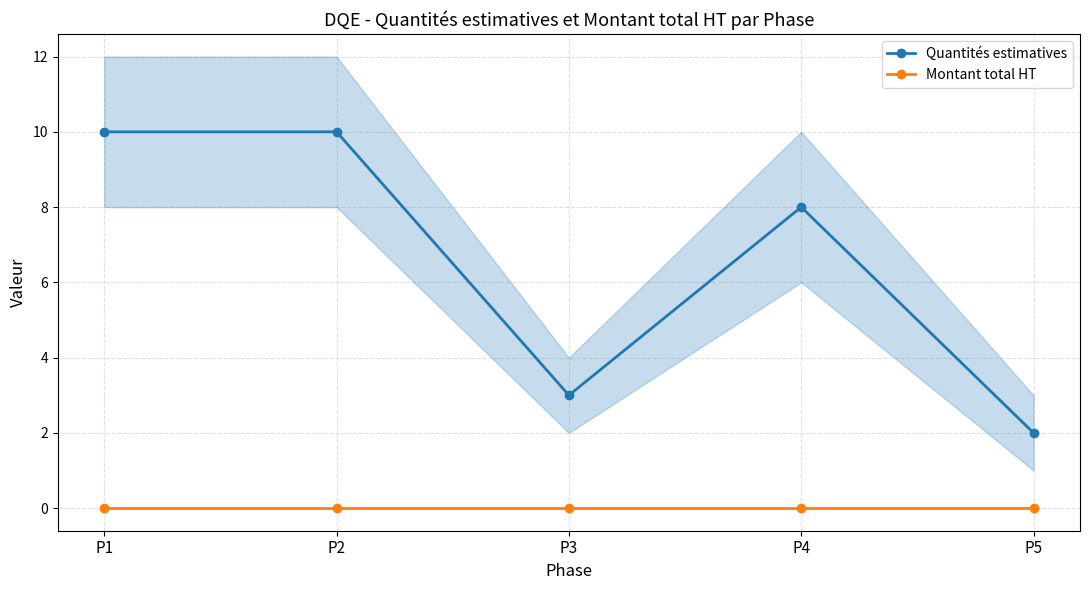

Reading left to right, what are all the values shown in this chart?

Quantités estimatives: 10	10	3	8	2
Montant total HT: 0	0	0	0	0